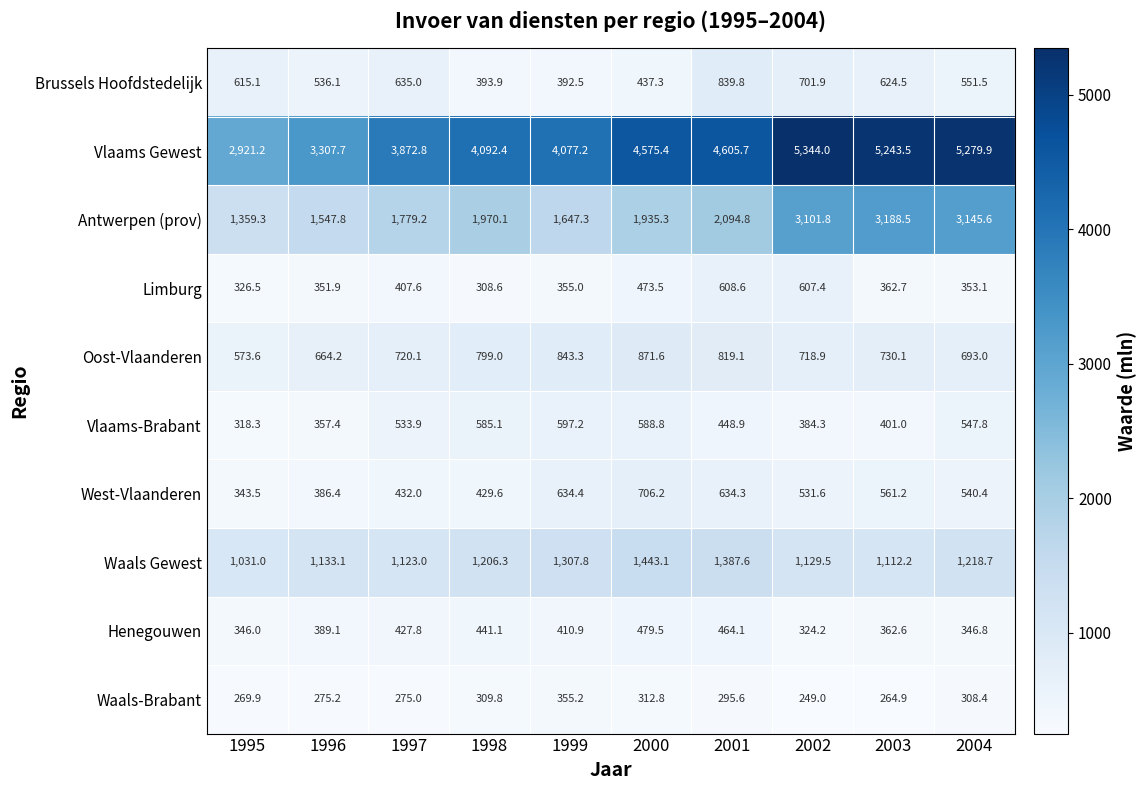

What is the approximate value of Waals Gewest at 1999?

1307.8